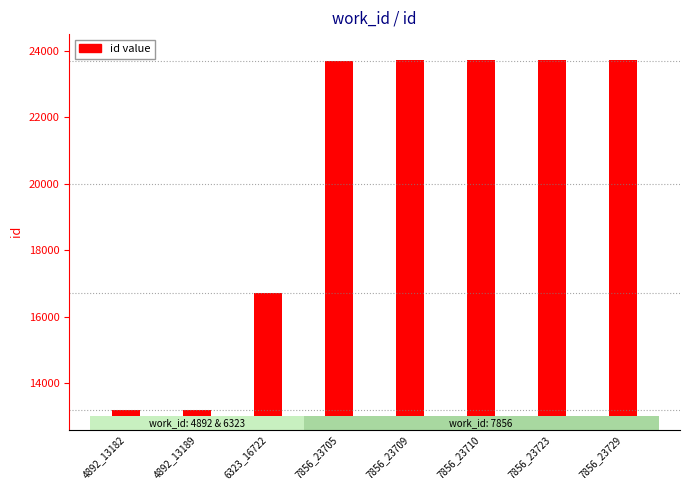

How many bars are there in total?

8